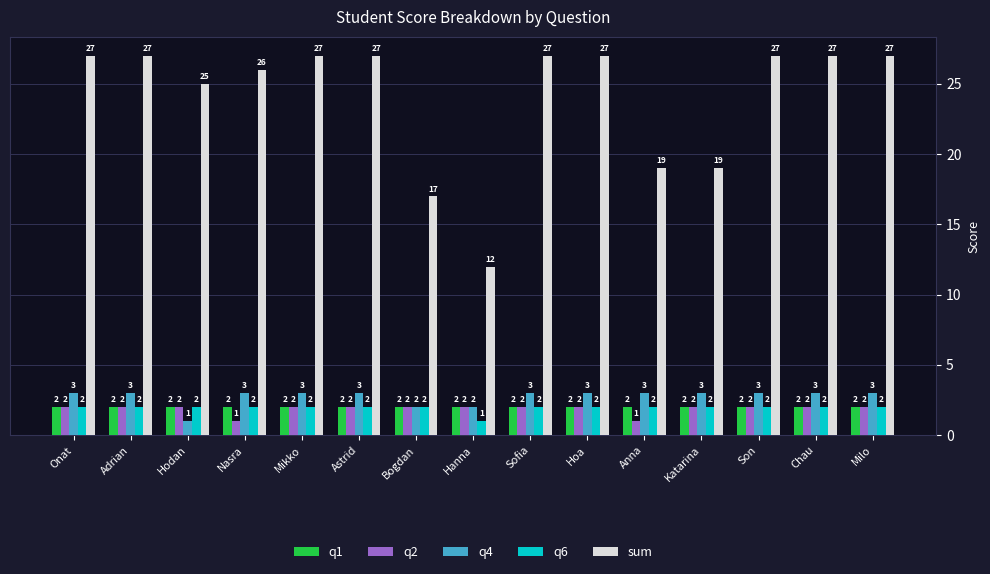

What is the highest value of the q4 series?

3